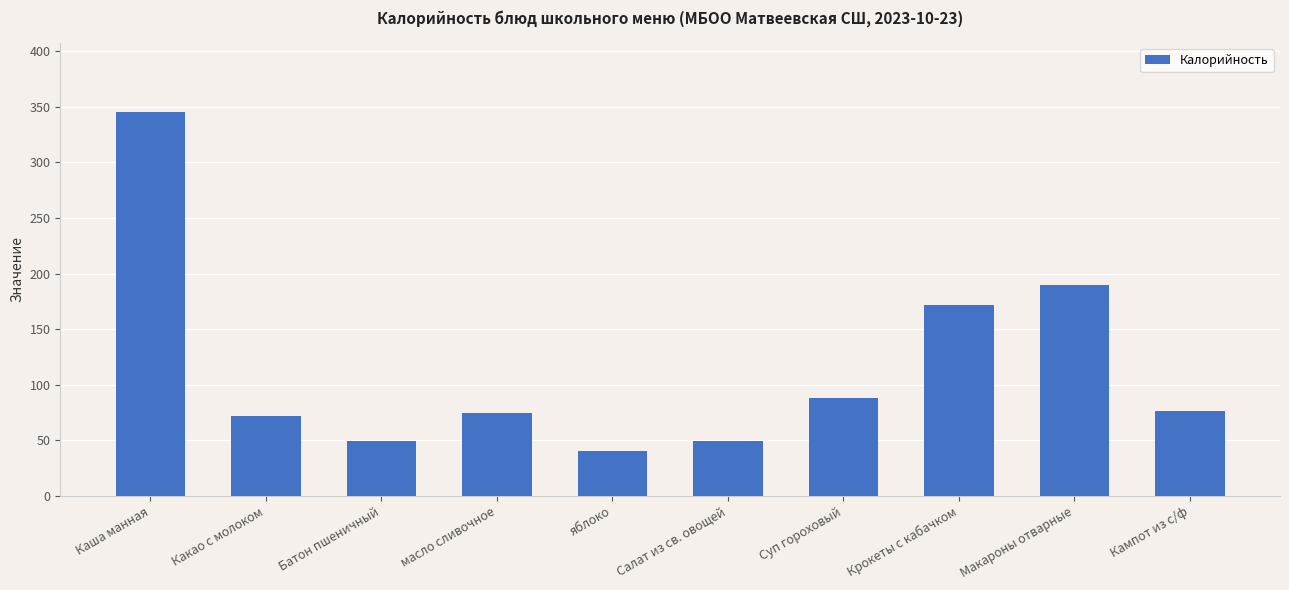

What is the difference between the second highest and second lowest values?

140.4